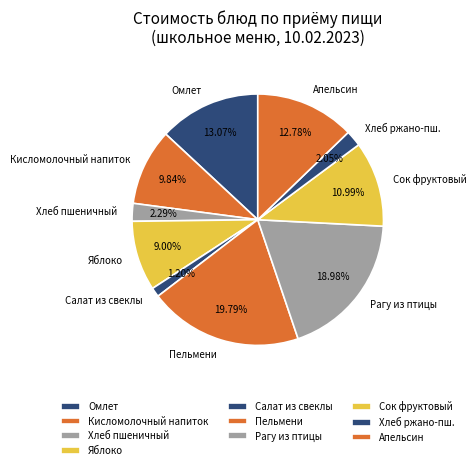

Between Омлет and Яблоко, which is larger?

Омлет